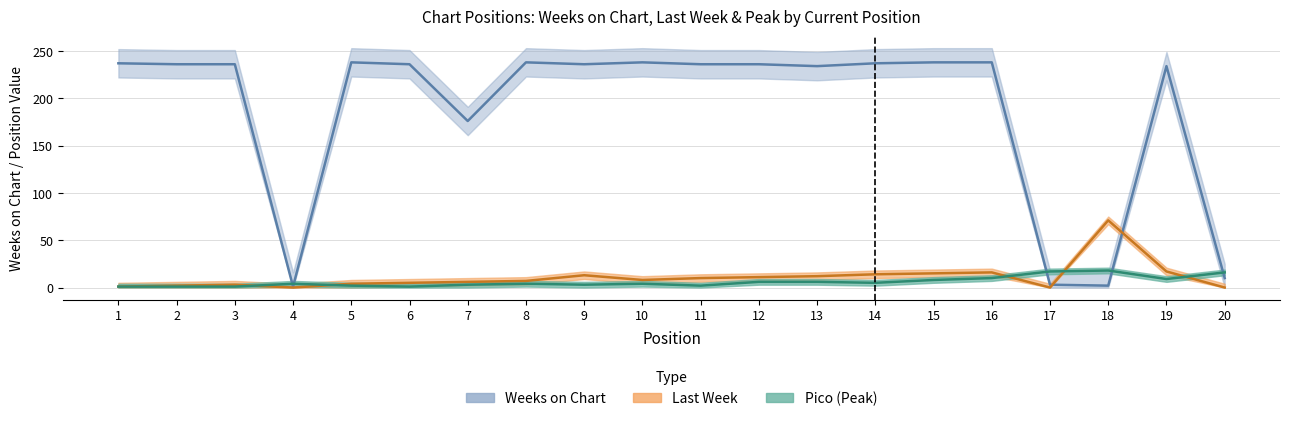

True or false: Weeks on Chart has more than 1 points higher than both neighbors.

True